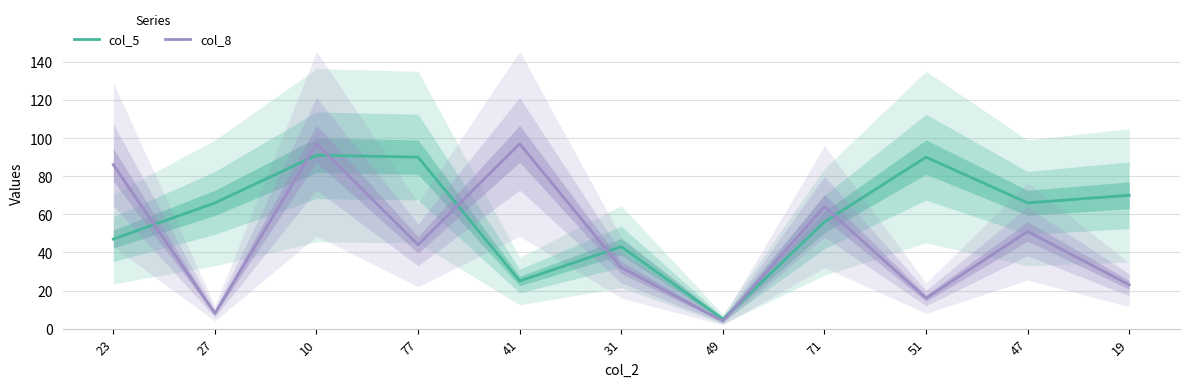

Does the chart display data point markers on the line(s)?

No